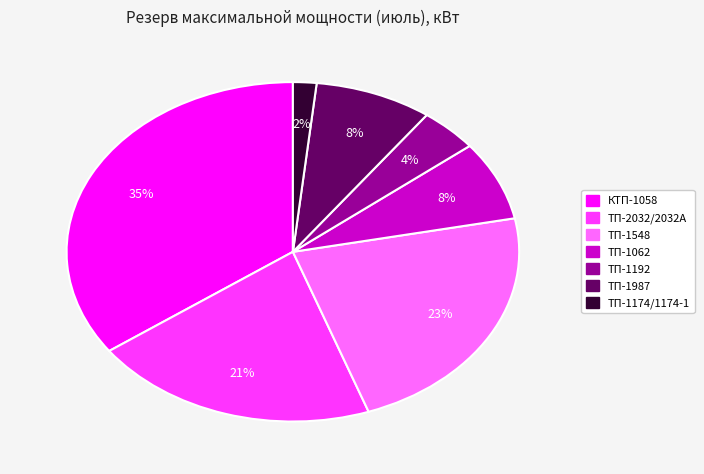

To the nearest percent, what percentage of the pie is ТП-1192?

4%